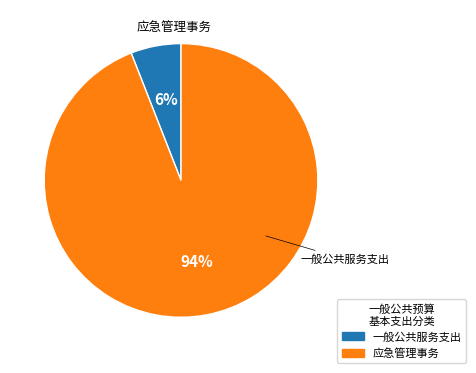

To the nearest percent, what is the difference between the 一般公共服务支出 and 应急管理事务 slice percentages?

88%